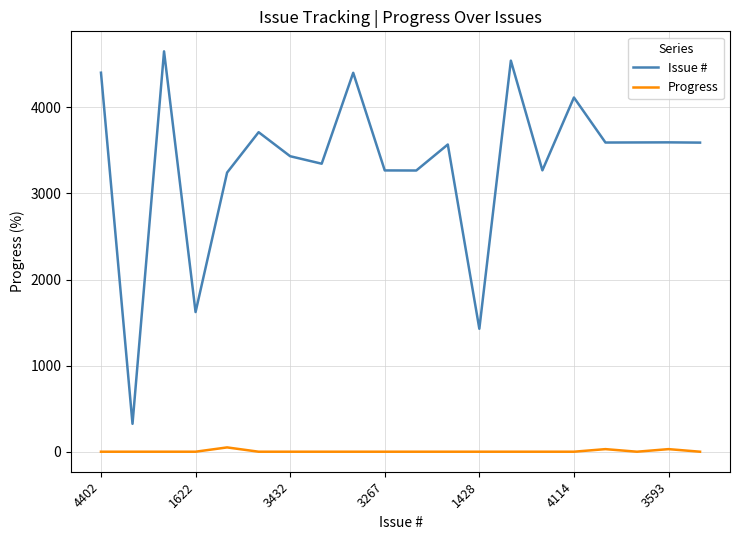

What is the difference between the maximum and minimum values in the Issue # series?

4326